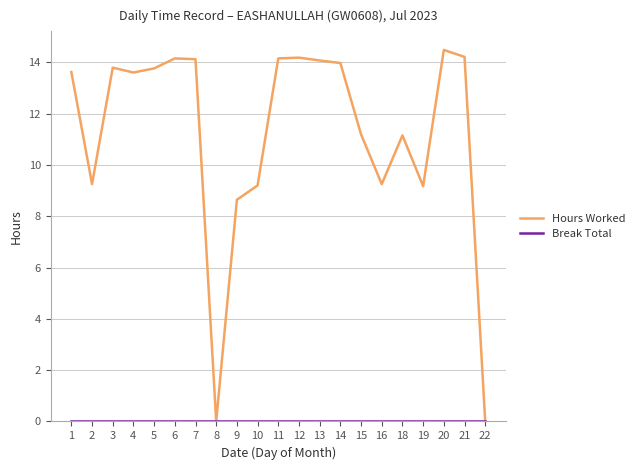

Is it true that Hours Worked equals 13.8 at 5?

True